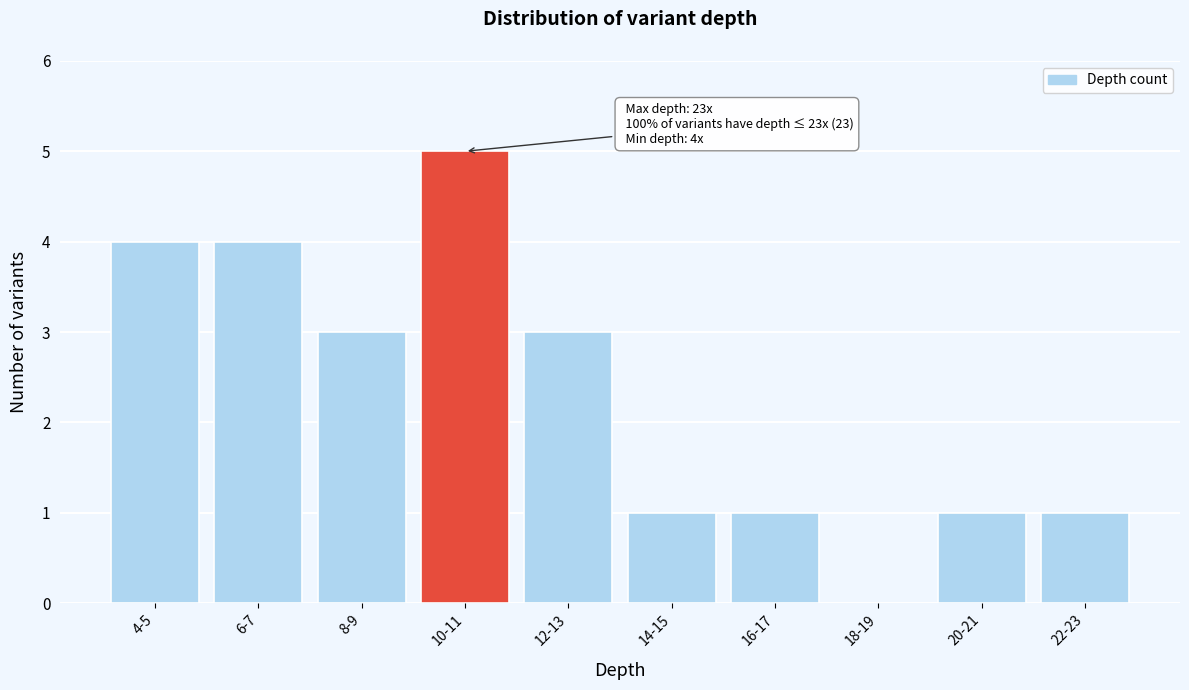

Reading right to left, what are all the values shown in this chart?

22-23=1	20-21=1	18-19=0	16-17=1	14-15=1	12-13=3	10-11=5	8-9=3	6-7=4	4-5=4